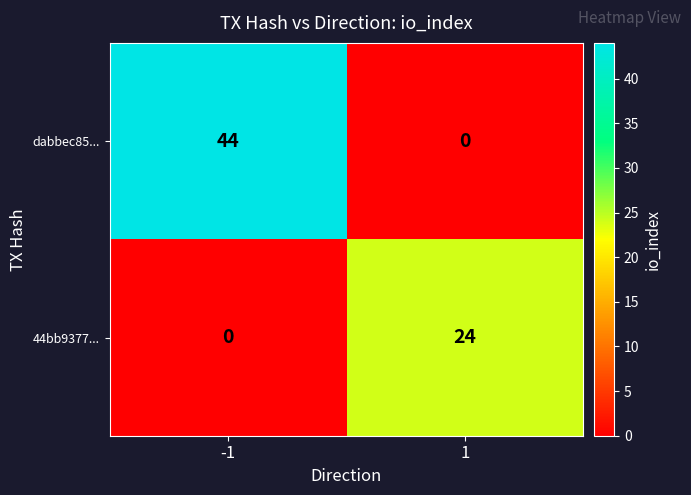

What is the total value across all series at 1?

24